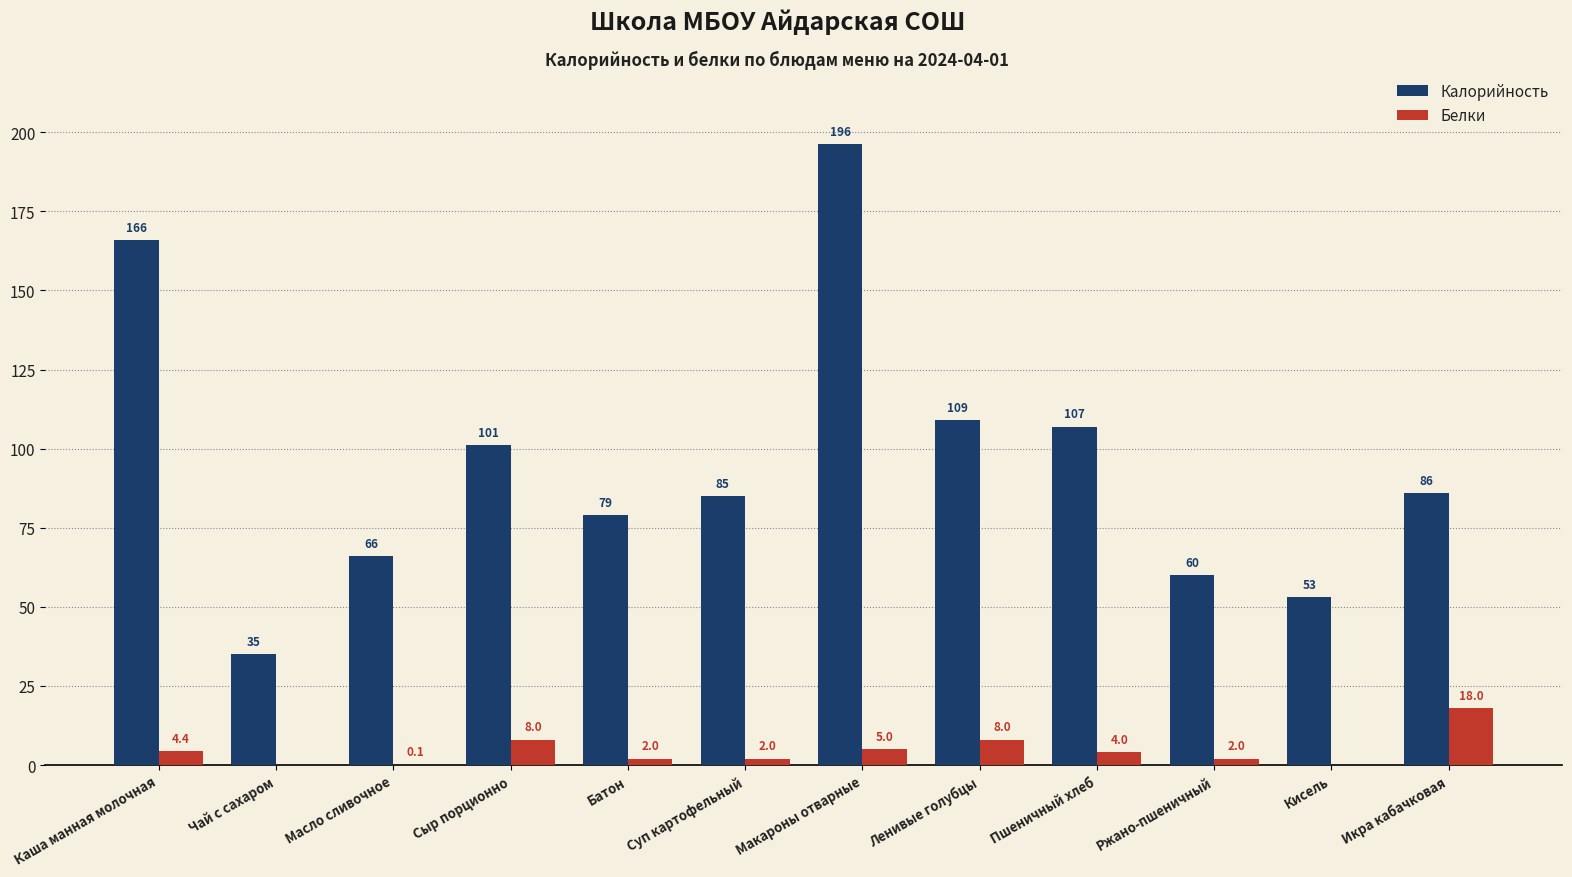

What is the sum of the Белки values at Ленивые голубцы and Ржано-пшеничный?

10.0